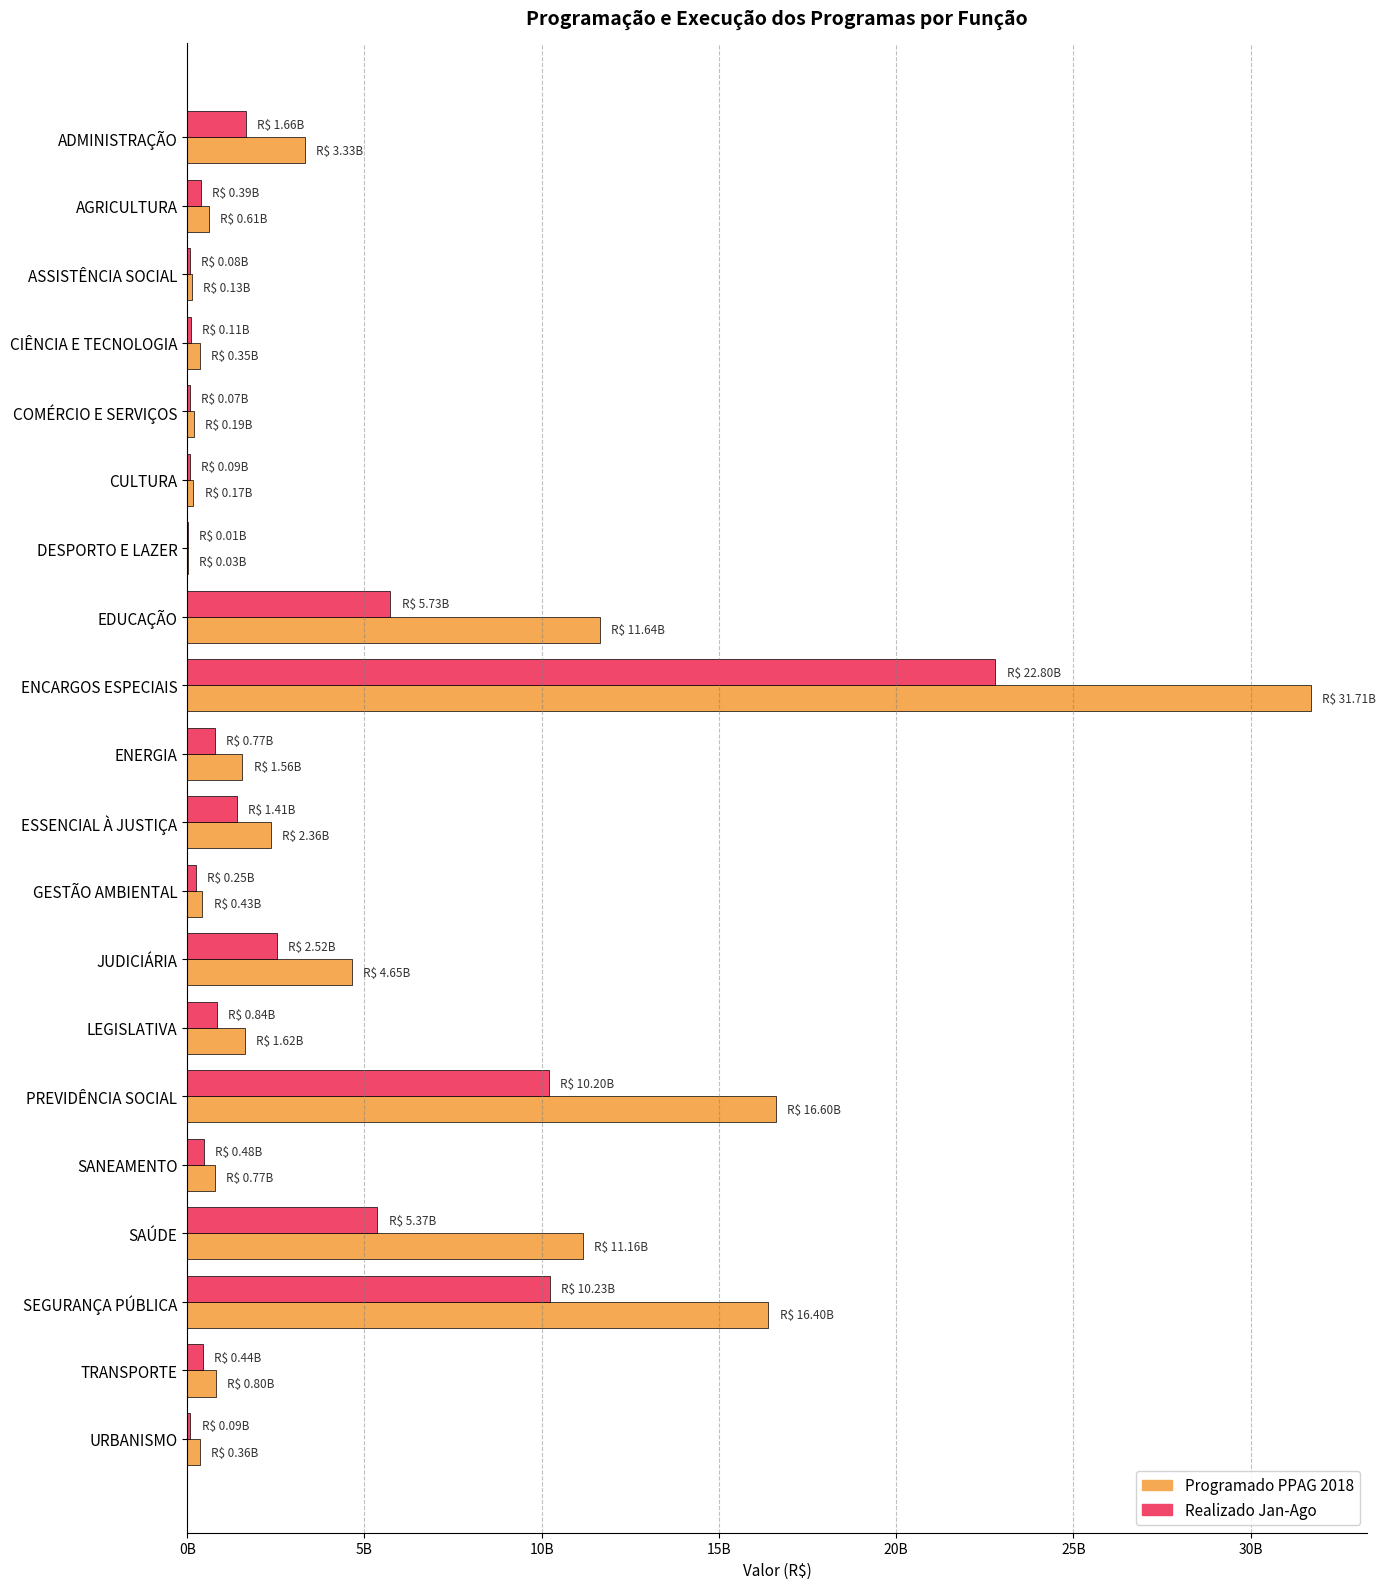

What is the minimum value for Programado PPAG 2018?

26468177.0